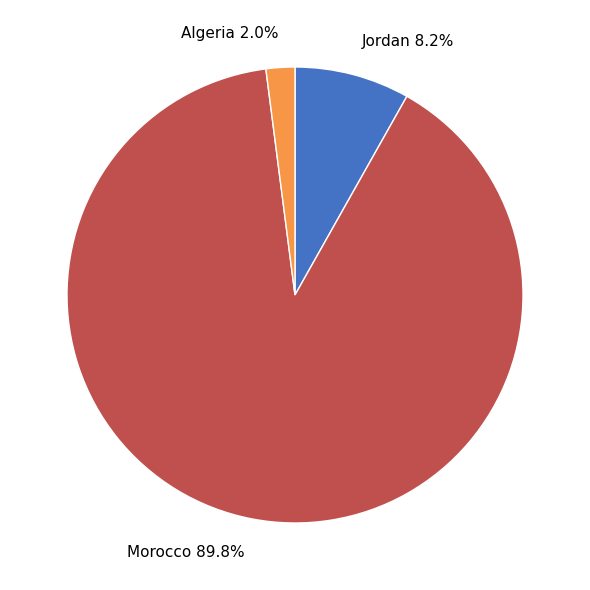

To the nearest percent, what is the difference between the Morocco and Algeria slice percentages?

88%